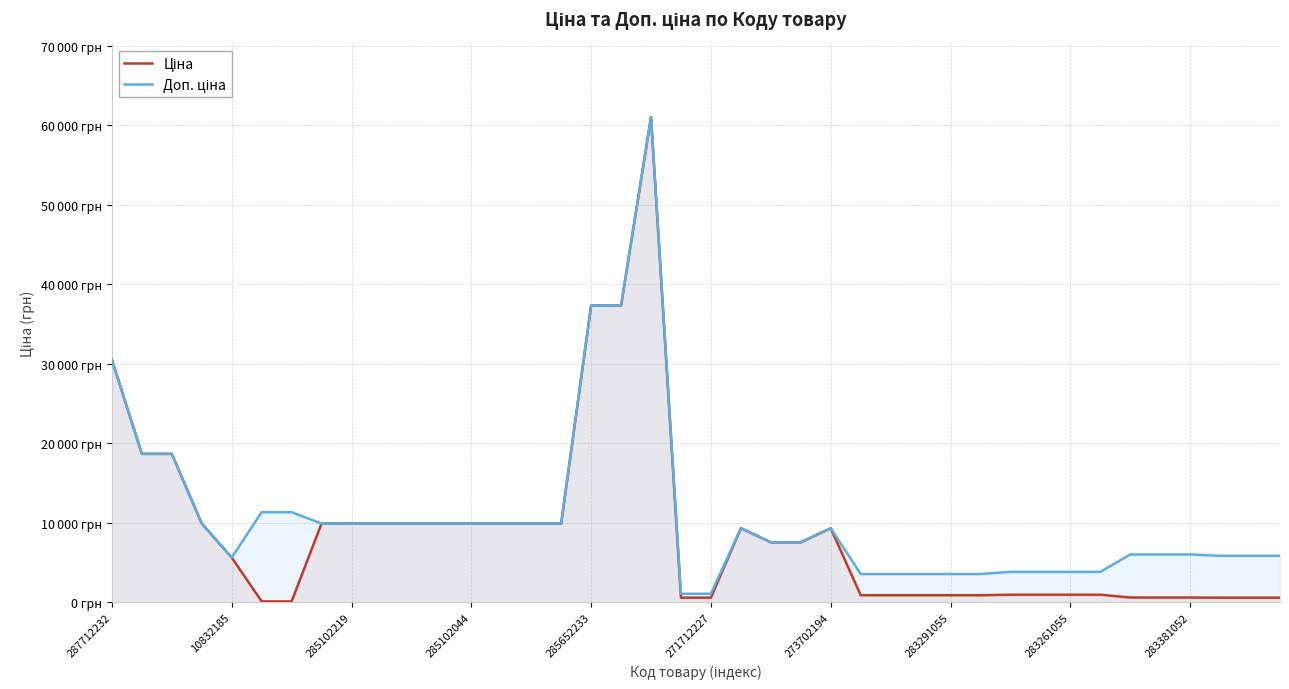

What is the difference between the second highest and second lowest values in the Доп. ціна series?

36268.5